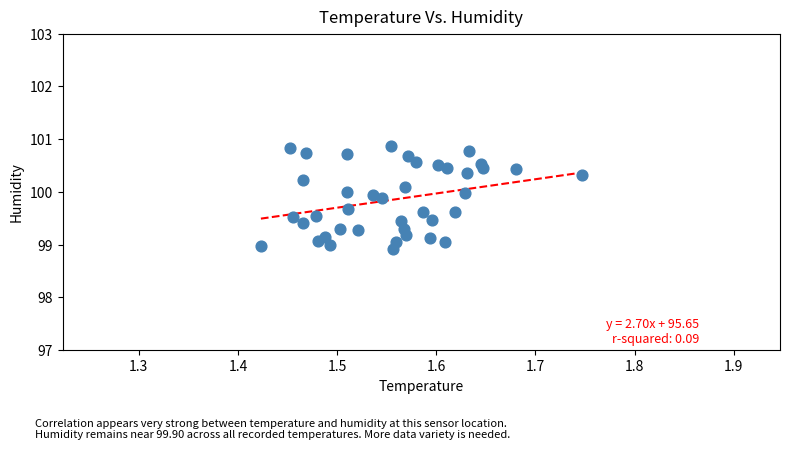

What is the range of X values (max minus min)?

0.3